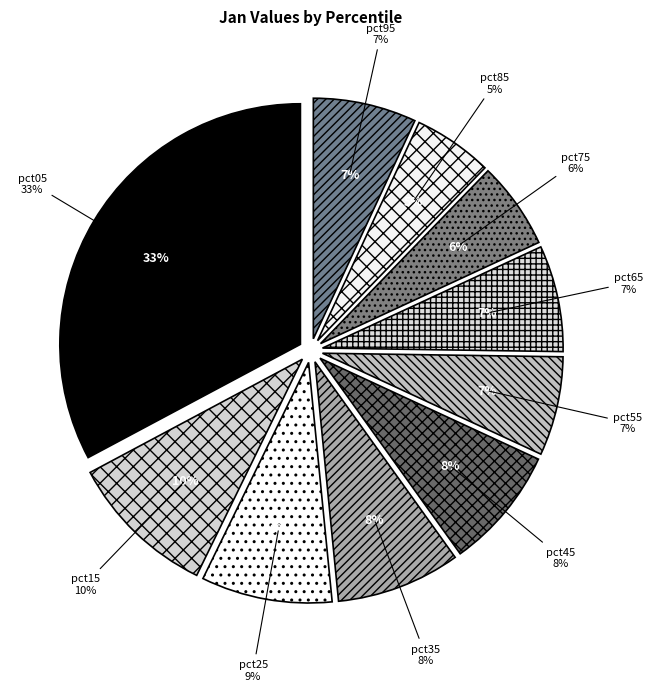

Does pct45 represent more than half of the total?

No